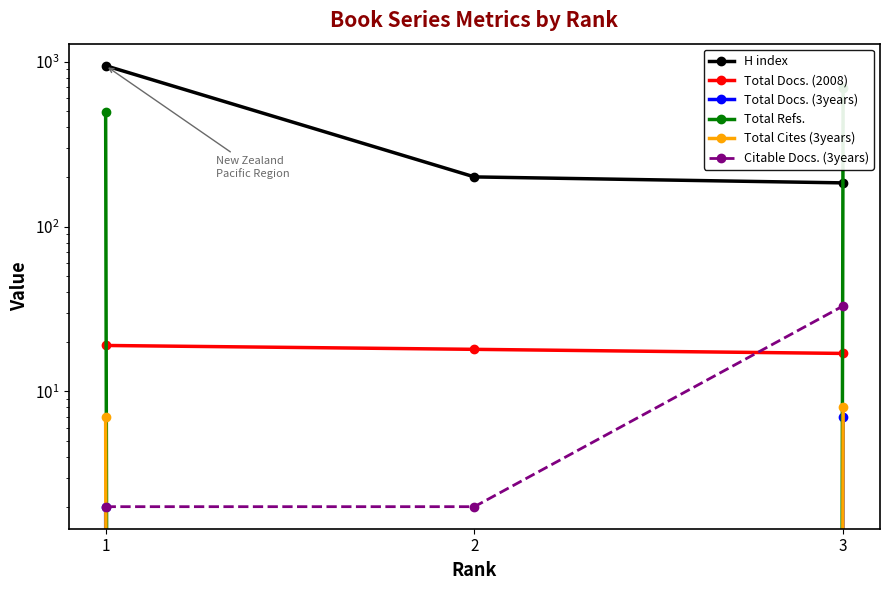

Which has a higher value, 1 or 3?

1